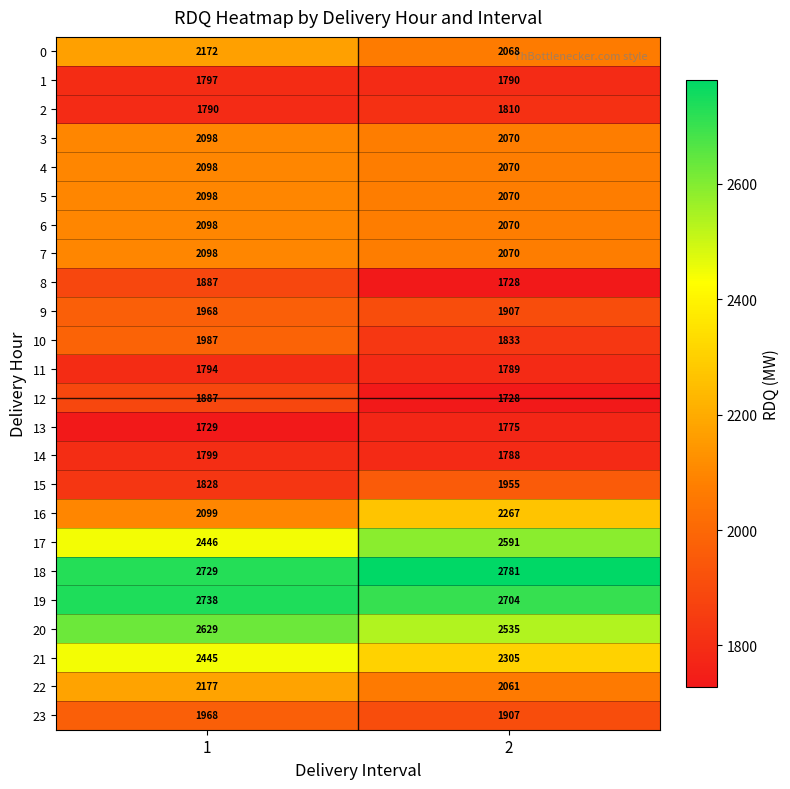

What is the sum of all 4 values?

4168